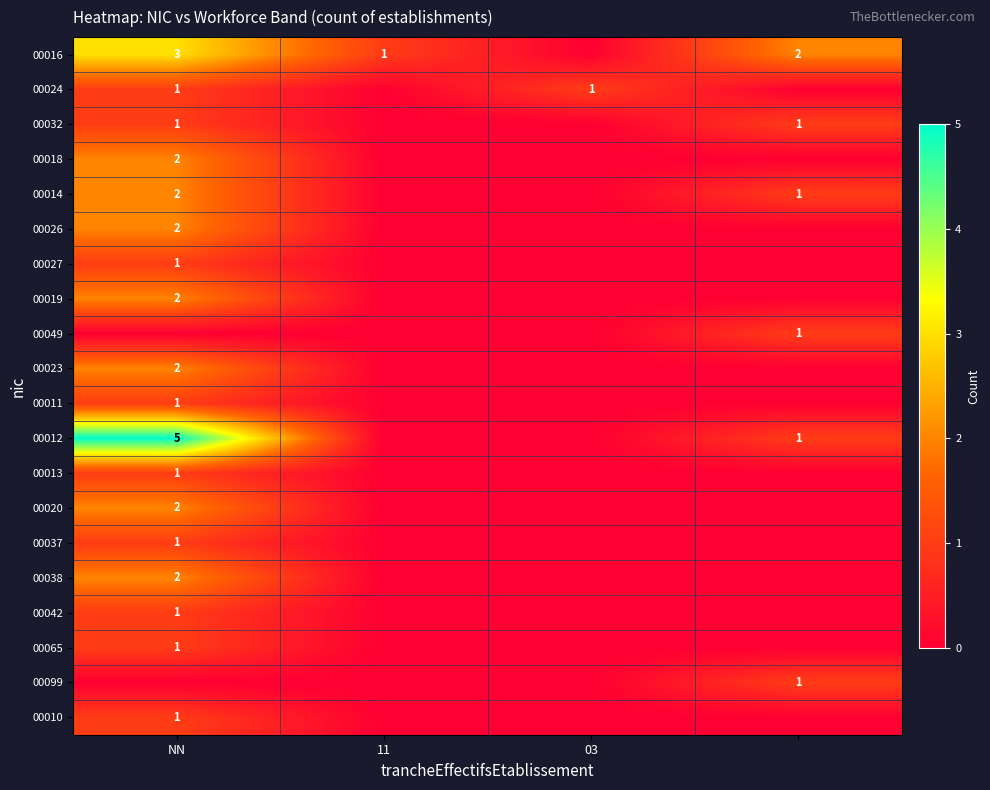

At which category is the sum across all series the highest?

NN